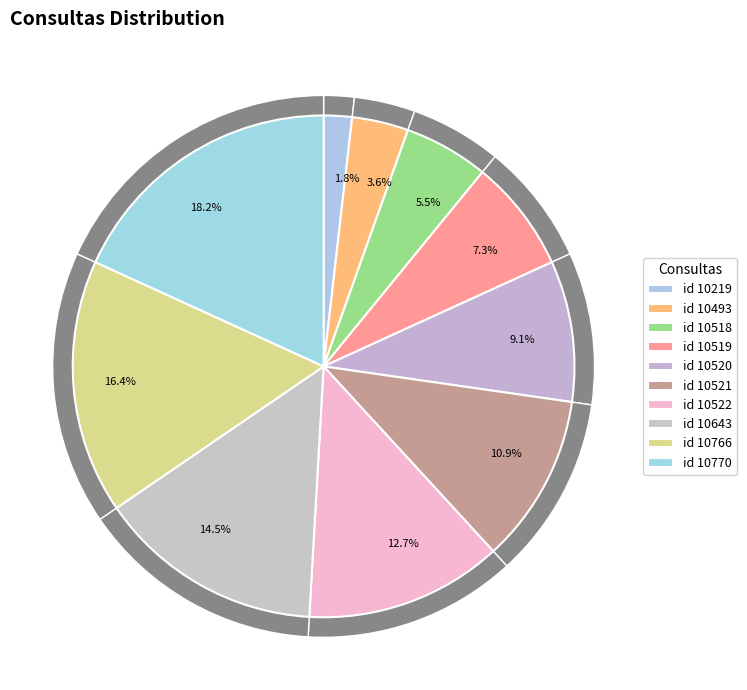

To the nearest percent, what is the difference between the largest and smallest slice percentages?

16%